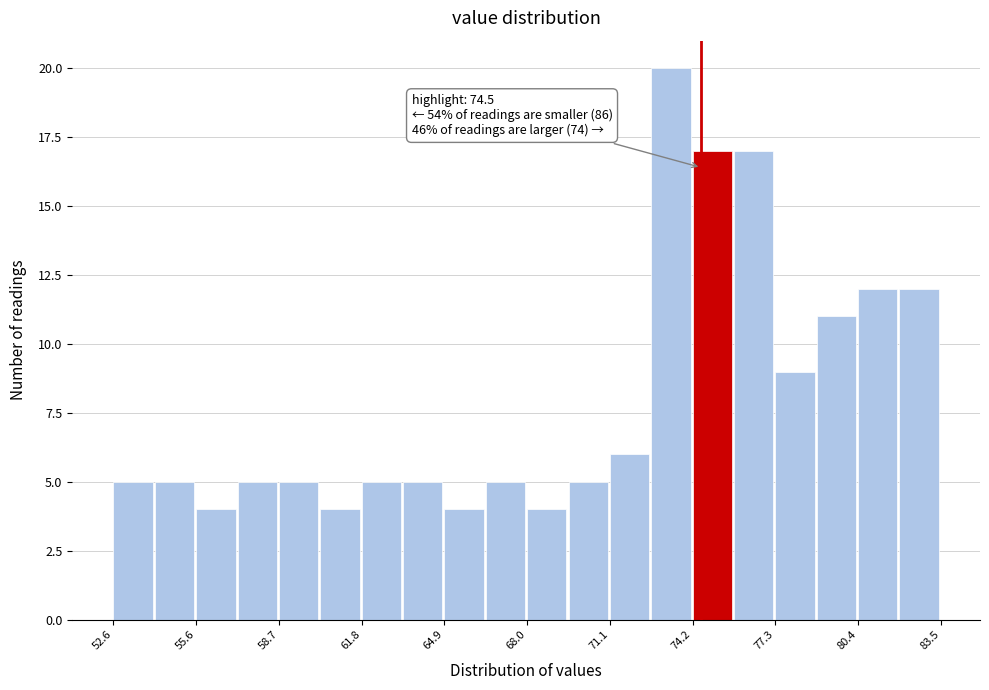

Around what value on the x-axis is the tallest bar? Give the approximate position of its centre, as read against the axis.

73.5